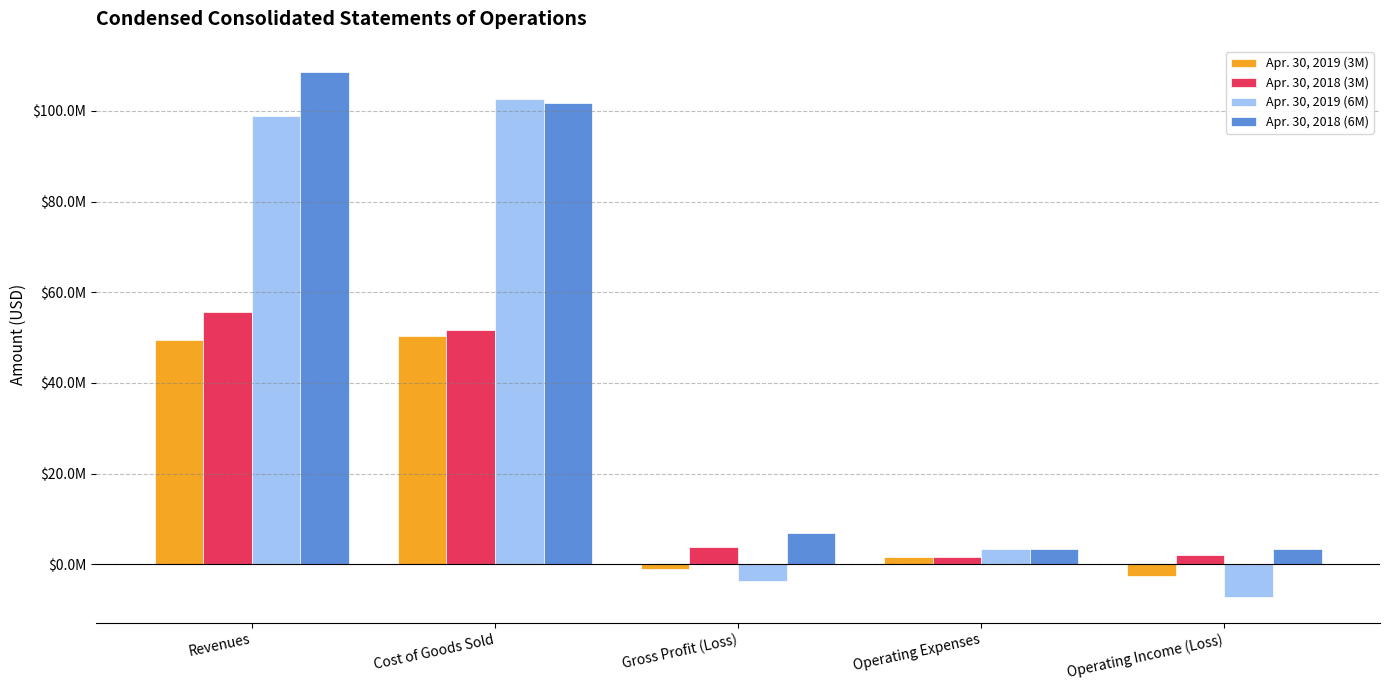

Is it true that Apr. 30, 2019 (6M) equals 4669457 at Operating Expenses?

False